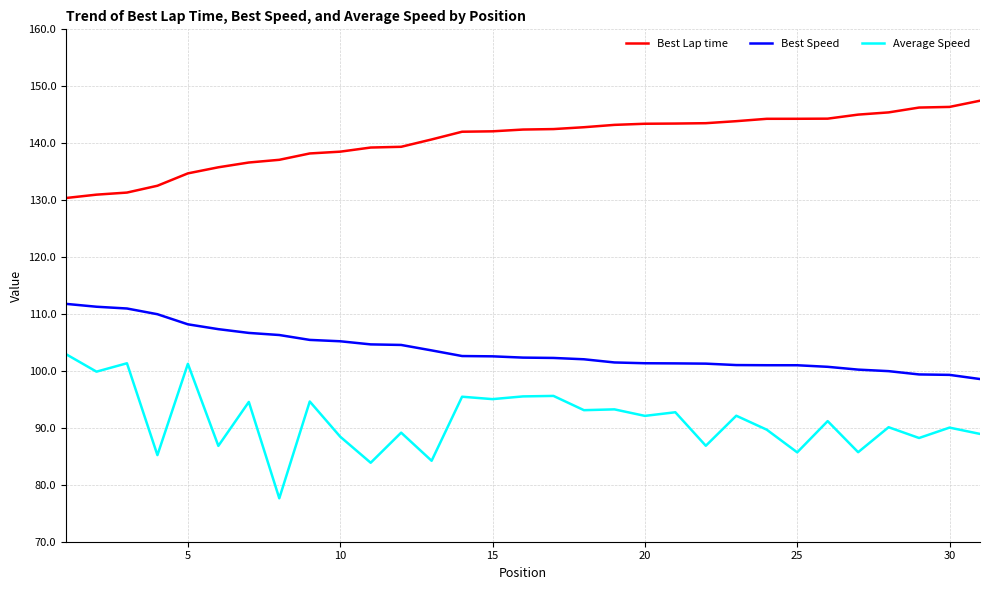

What is the difference between the maximum and minimum values in the Best Lap time series?

17.1